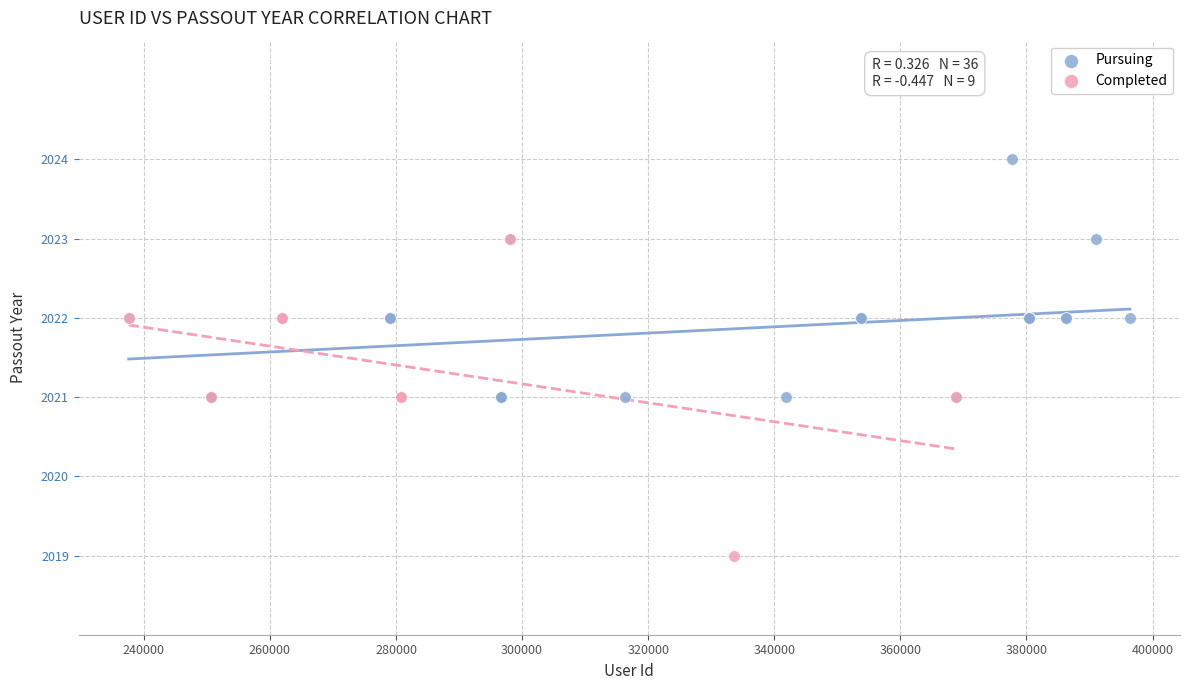

Which series contains the lowest Y value?

Completed